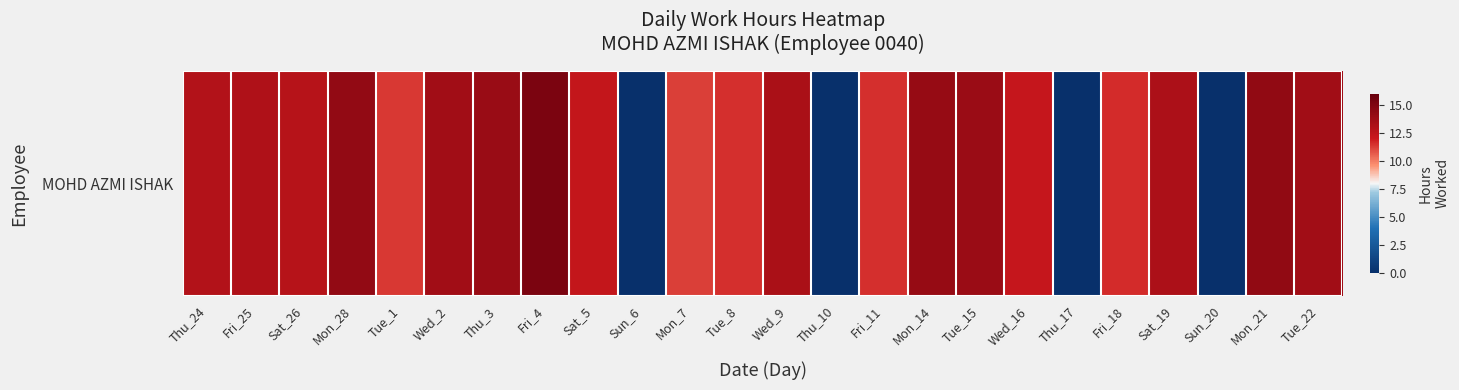

Between Mon_14 and Mon_21, which is larger?

Mon_21